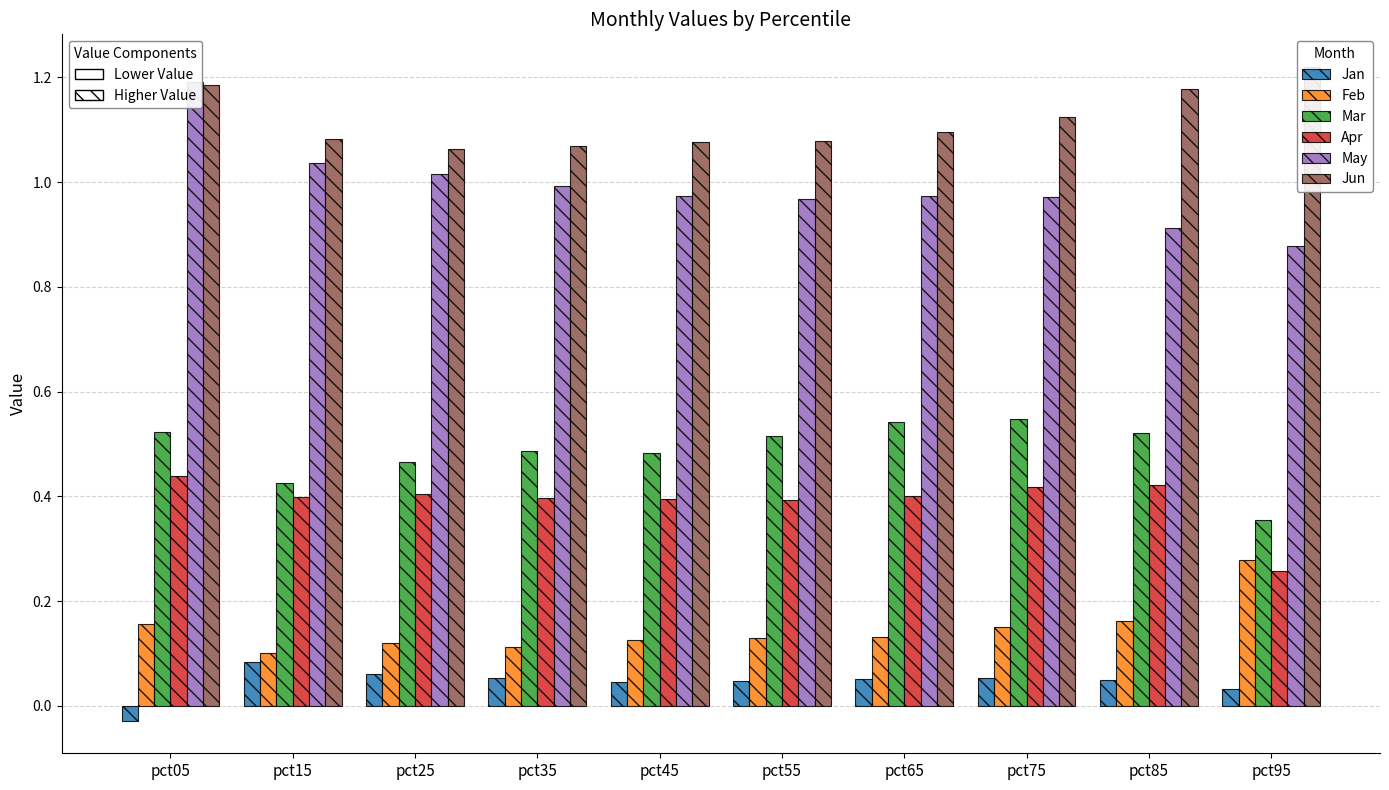

At how many categories does at least one series exceed 0?

10